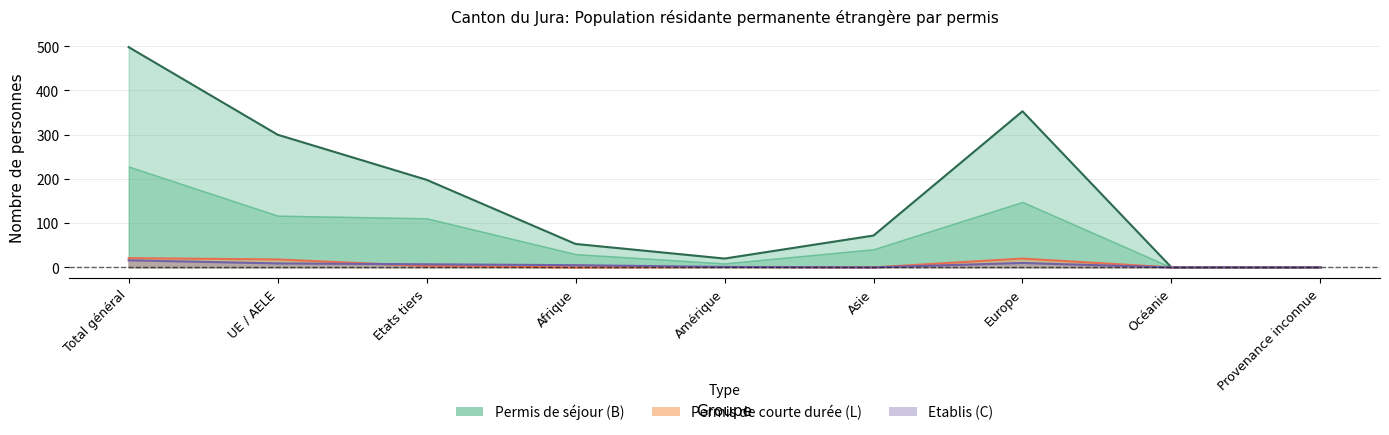

Does the chart have visible grid lines?

Yes